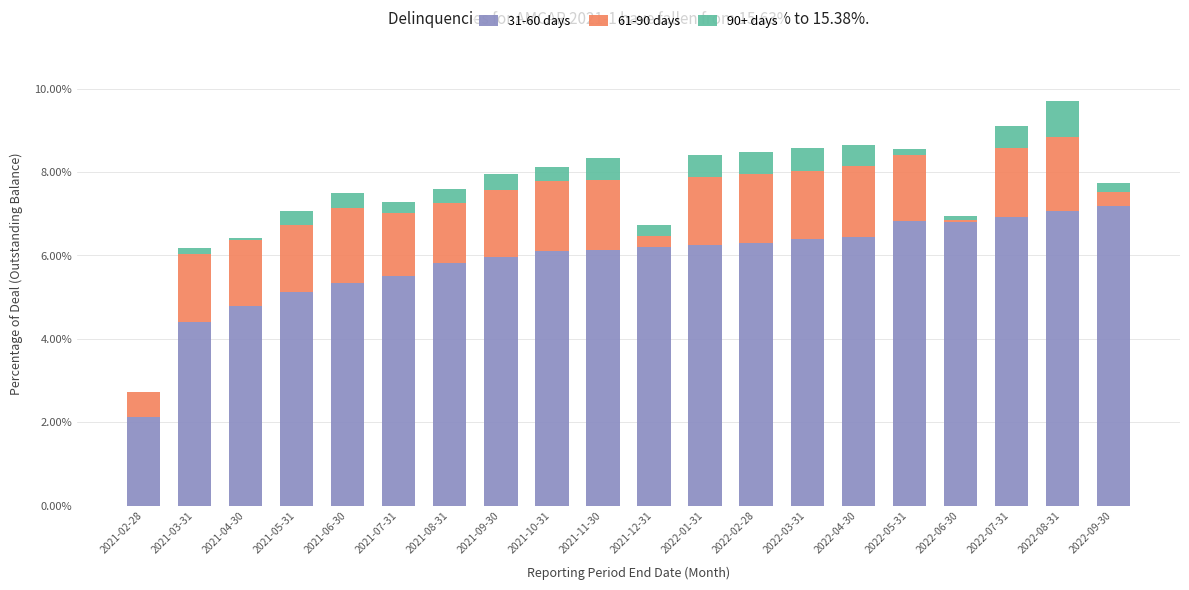

At how many categories does at least one series exceed 0?

20